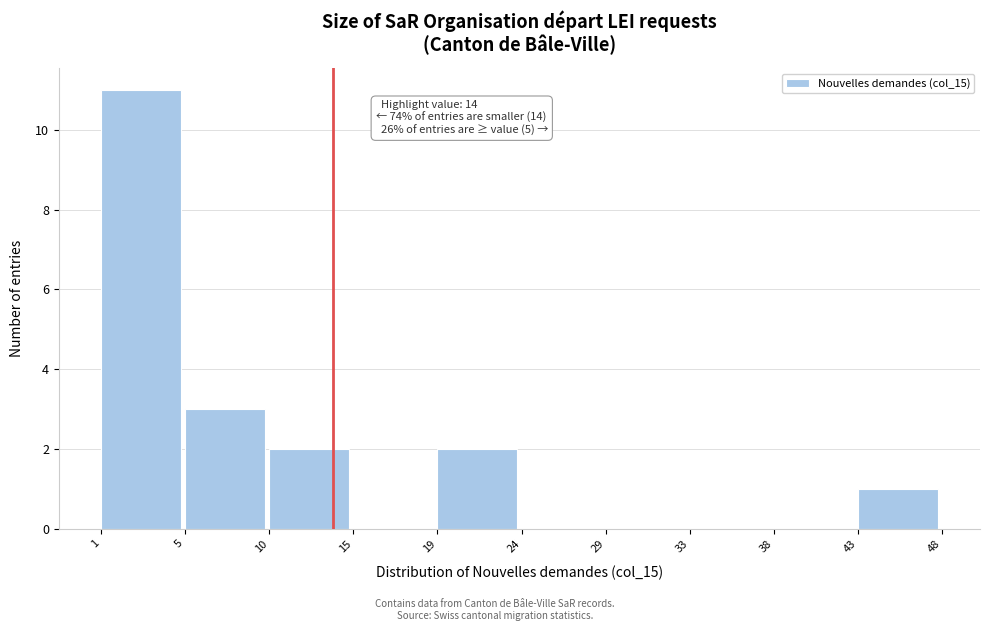

Reading left to right, extract all data points from this chart.

1=11	5=3	10=2	15=0	19=2	24=0	29=0	33=0	38=0	43=1